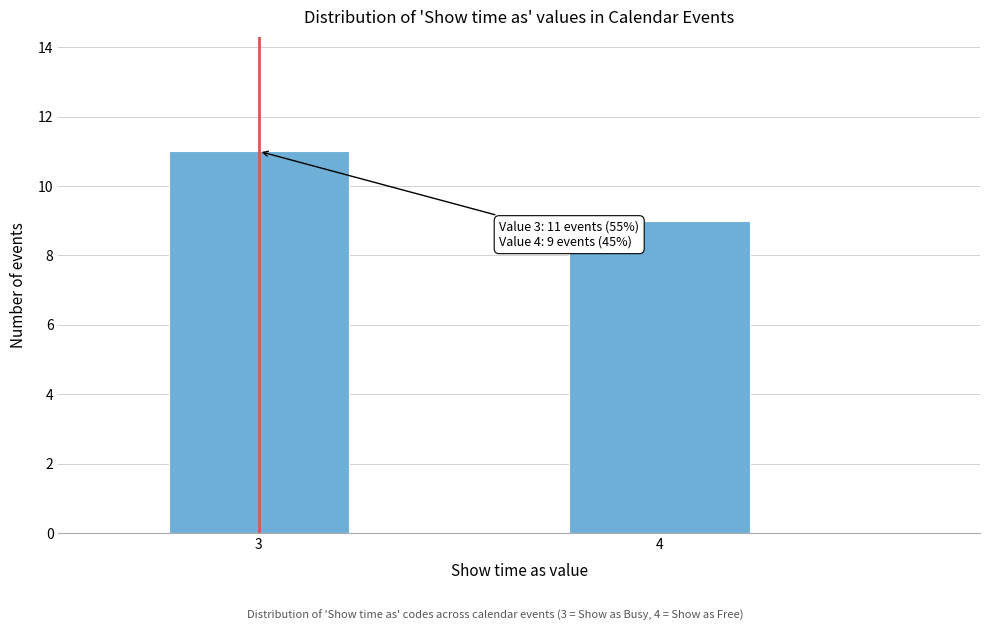

Reading left to right, what are all the values shown in this chart?

11	9